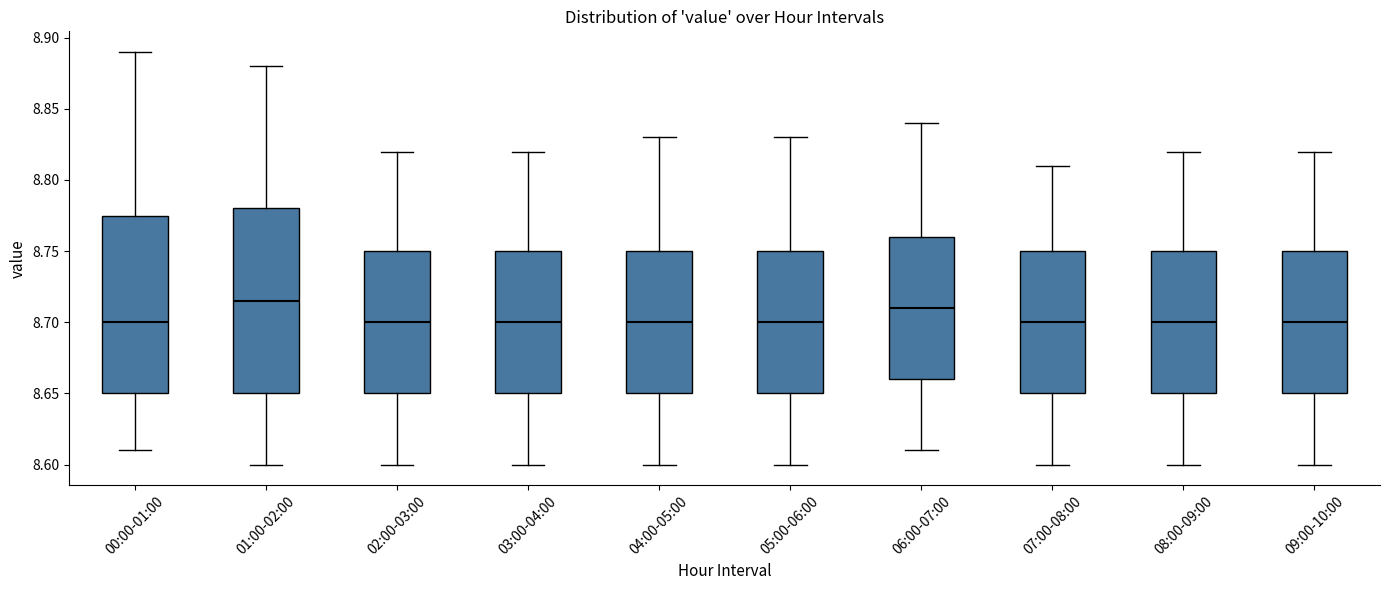

Reading left to right, read every box against the y-axis: the position of its median line, the range the box covers, and the ends of its whiskers. The values are not printed on the chart, so give them approximately, as read against the axis.

00:00-01:00: median 8.700, box 8.650 to 8.775, whiskers 8.610 to 8.890
01:00-02:00: median 8.715, box 8.650 to 8.780, whiskers 8.600 to 8.880
02:00-03:00: median 8.700, box 8.650 to 8.750, whiskers 8.600 to 8.820
03:00-04:00: median 8.700, box 8.650 to 8.750, whiskers 8.600 to 8.820
04:00-05:00: median 8.700, box 8.650 to 8.750, whiskers 8.600 to 8.830
05:00-06:00: median 8.700, box 8.650 to 8.750, whiskers 8.600 to 8.830
06:00-07:00: median 8.710, box 8.660 to 8.760, whiskers 8.610 to 8.840
07:00-08:00: median 8.700, box 8.650 to 8.750, whiskers 8.600 to 8.810
08:00-09:00: median 8.700, box 8.650 to 8.750, whiskers 8.600 to 8.820
09:00-10:00: median 8.700, box 8.650 to 8.750, whiskers 8.600 to 8.820